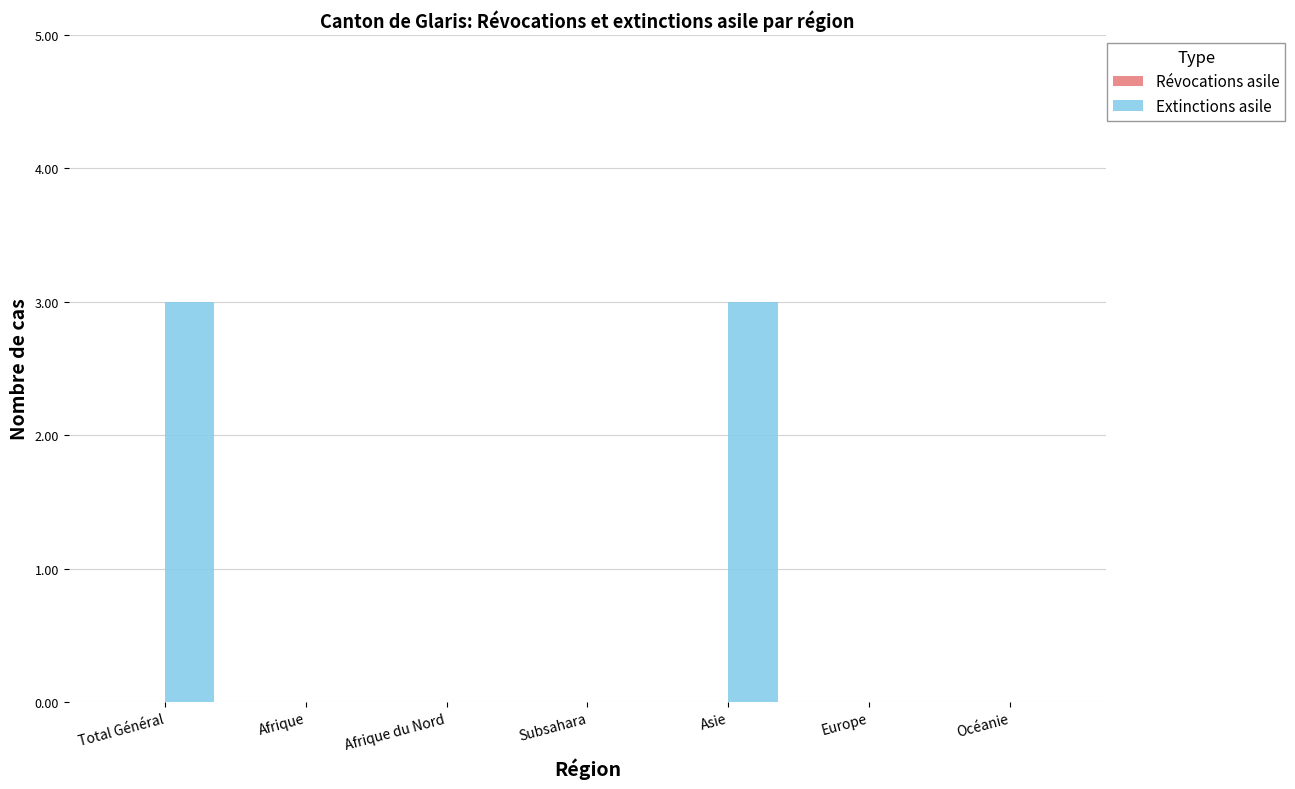

Reading left to right, transcribe all the data shown in this chart.

Total Général=3	Afrique=0	Afrique du Nord=0	Subsahara=0	Asie=3	Europe=0	Océanie=0